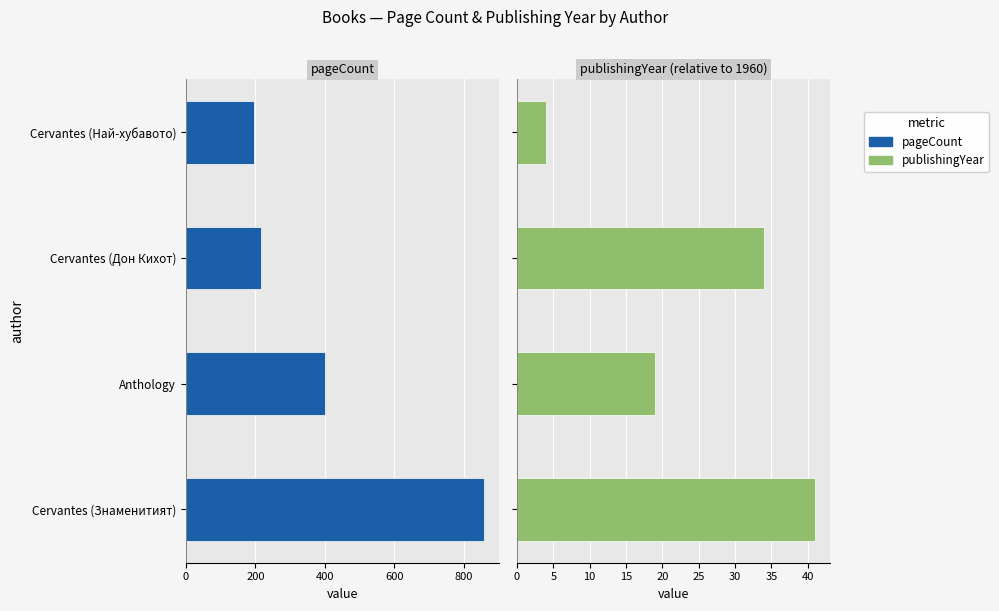

What is the total value across all series at Cervantes (Знаменитият)?

899